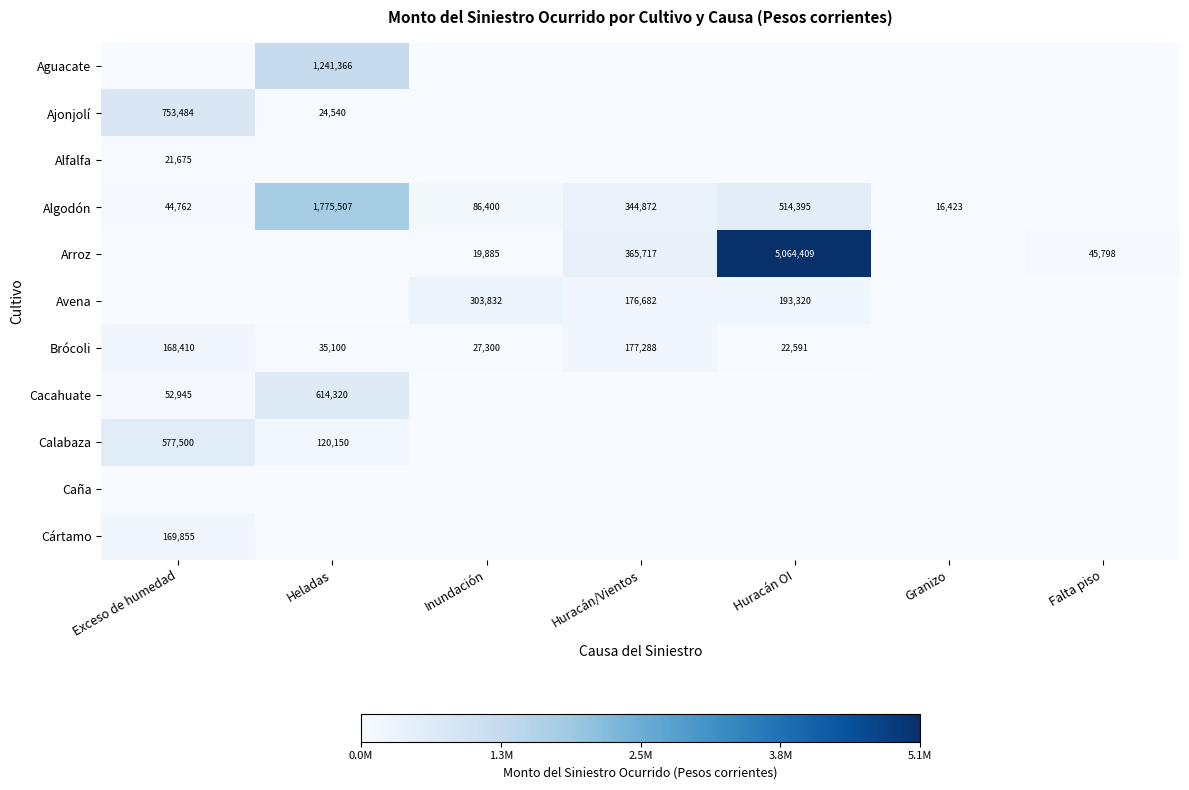

At how many categories does at least one series exceed 380606?

3